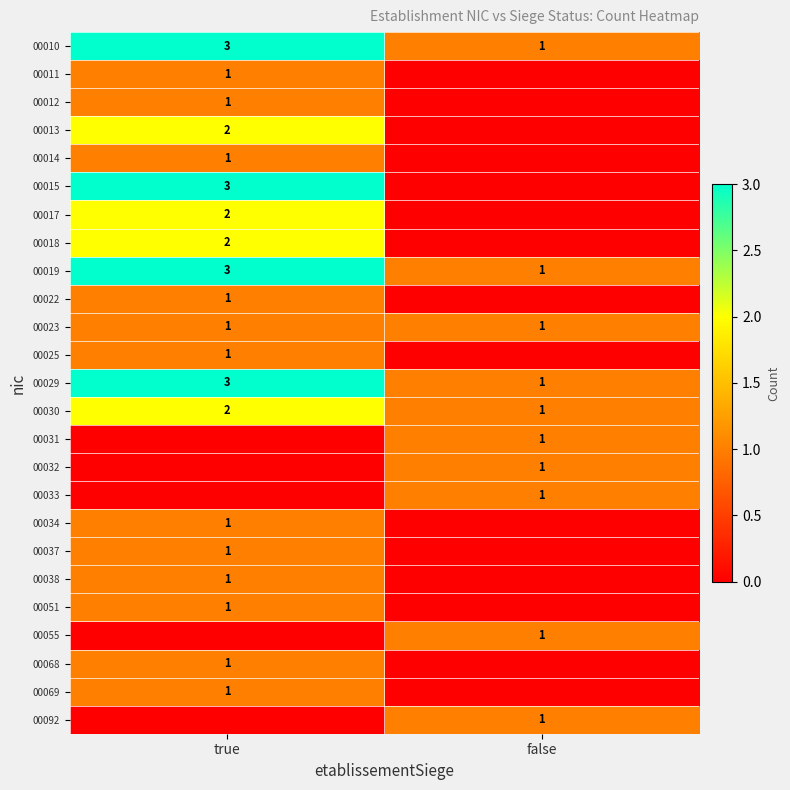

True or false: 00029 has a value of 0 at false.

False